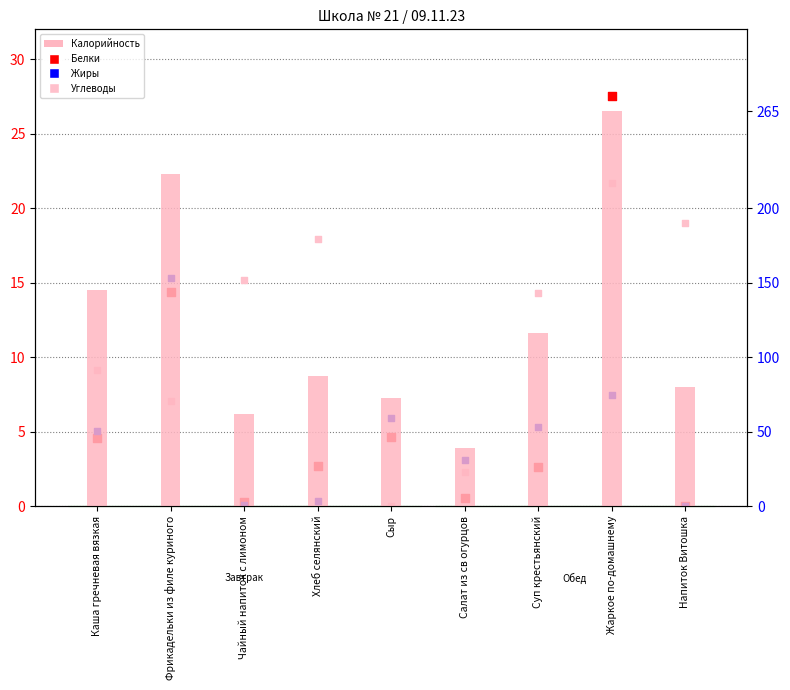

At which category is the sum across all series the highest?

Жаркое по-домашнему